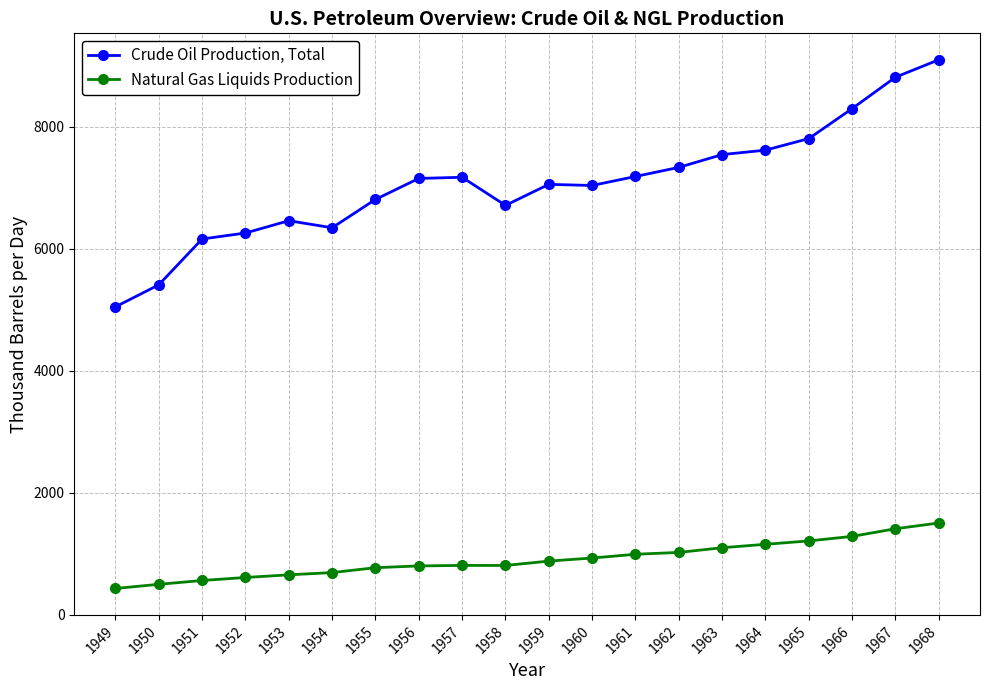

True or false: Crude Oil Production, Total and Natural Gas Liquids Production intersect in this chart.

False